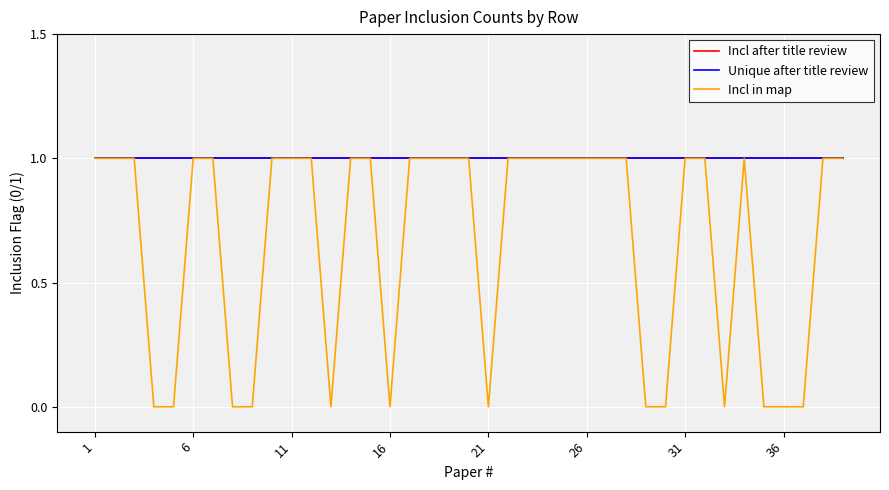

Does the chart display data point markers on the line(s)?

No